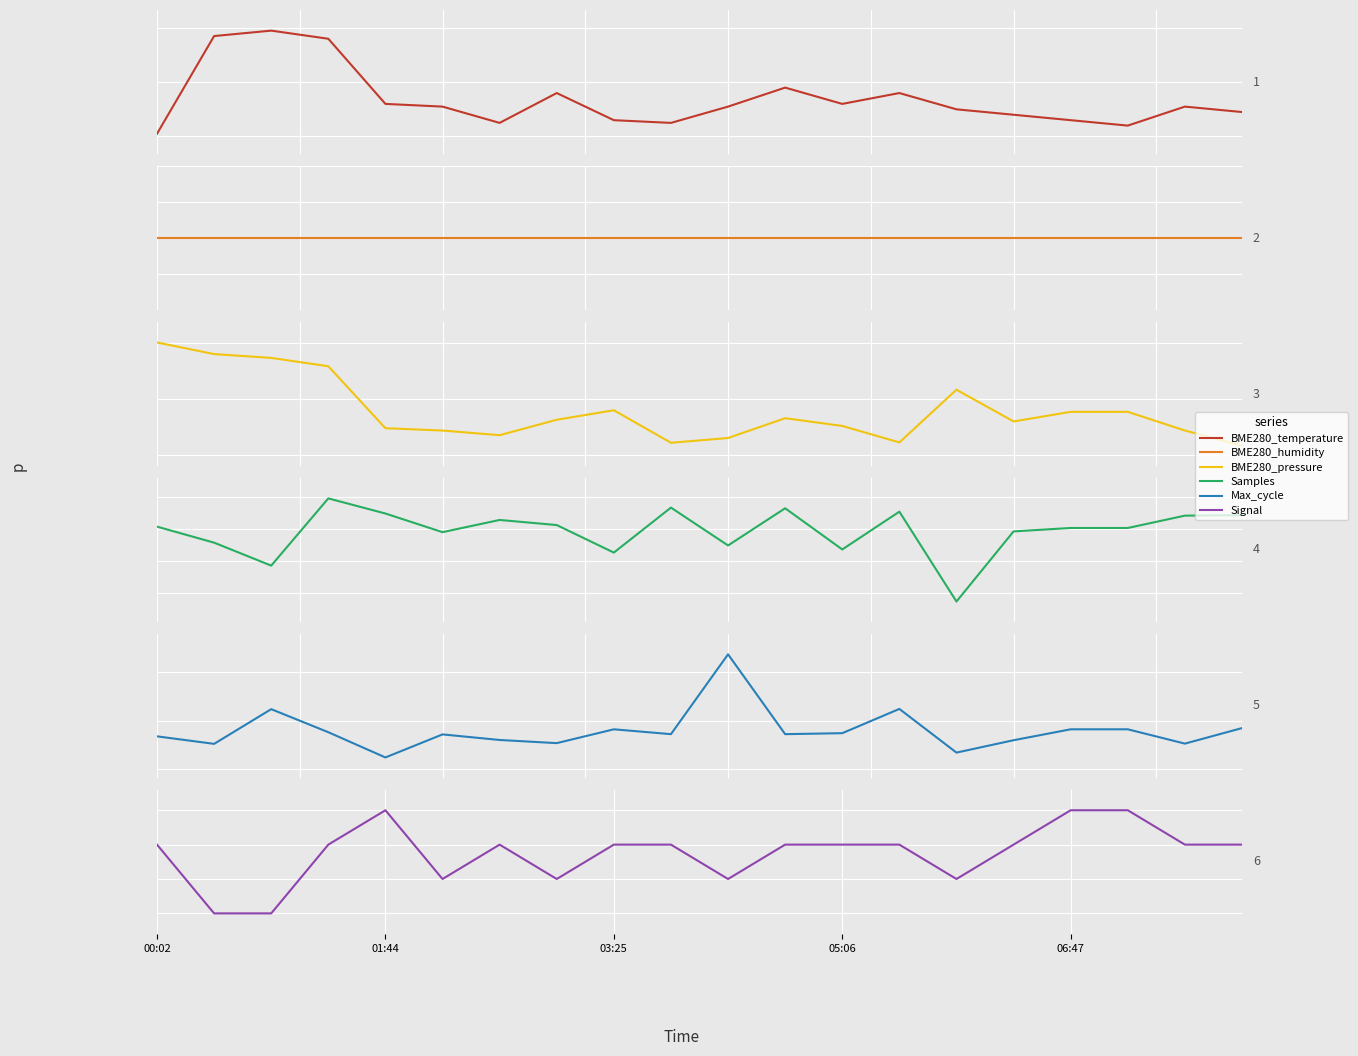

What are all the series names shown in the legend?

BME280_temperature, BME280_humidity, BME280_pressure, Samples, Max_cycle, Signal